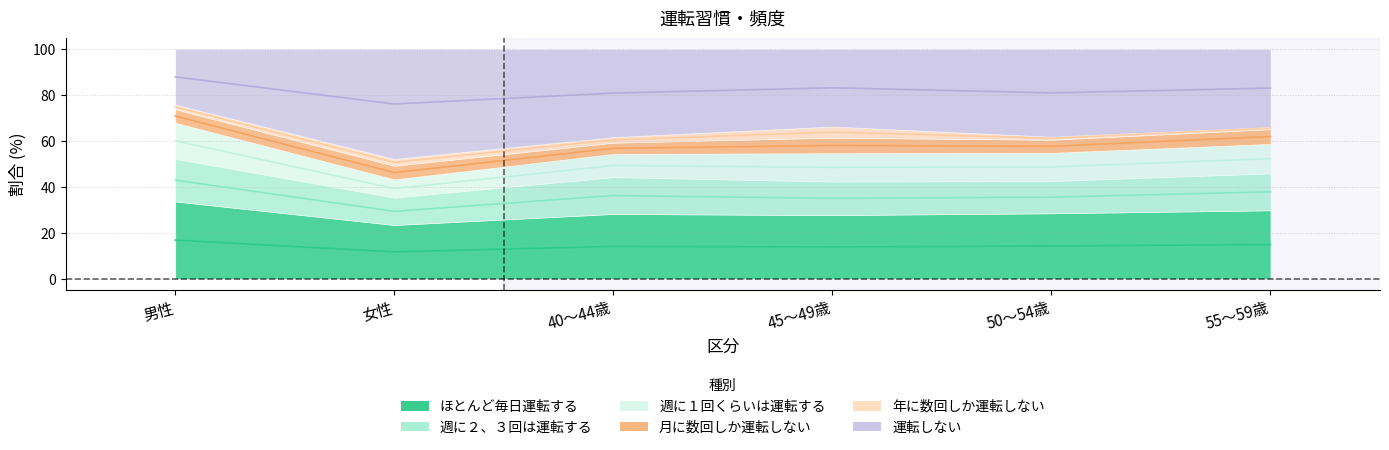

Which category has the highest value in the ほとんど毎日運転する series?

男性